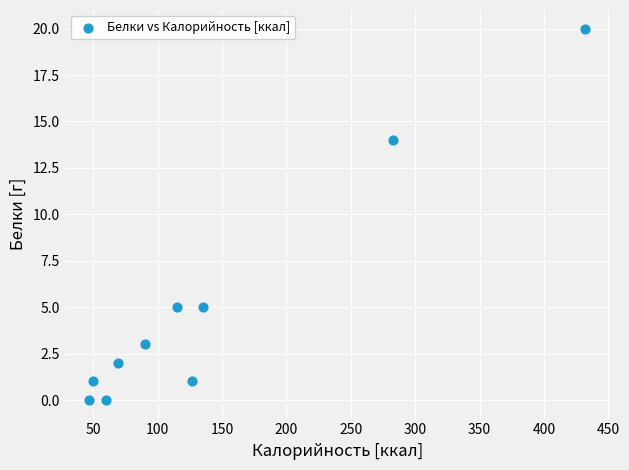

What Y value in the scatter plot is closest to 10?

14